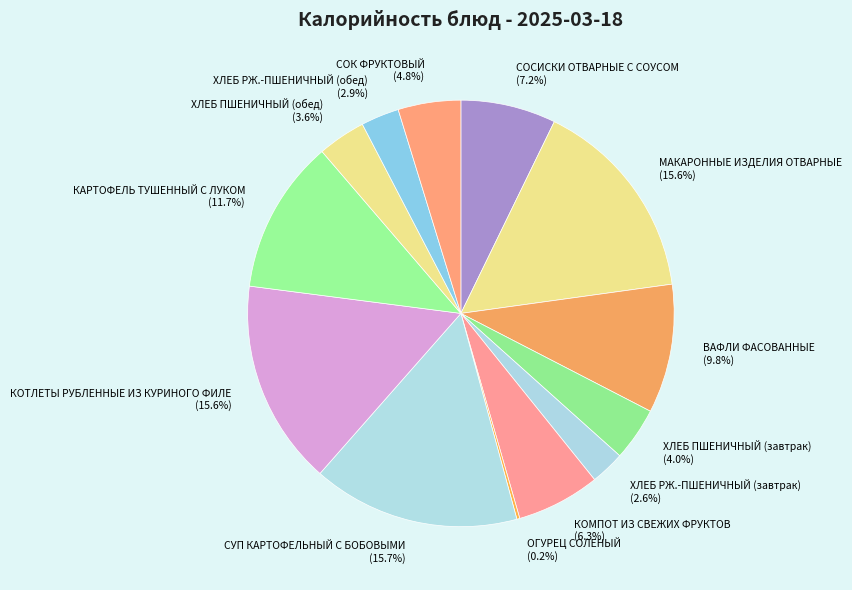

Does any single category account for the majority?

No